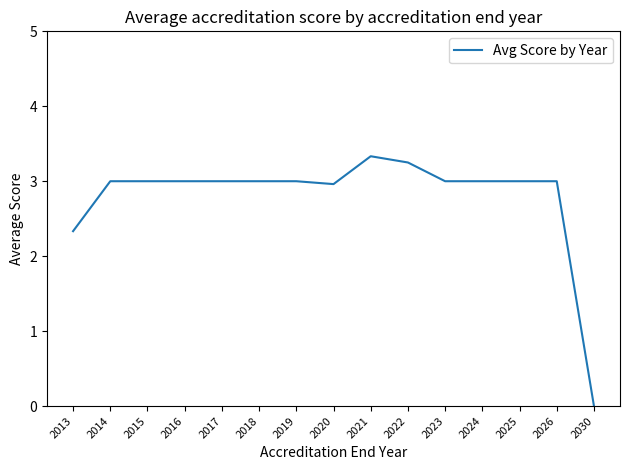

At which category does the chart reach its minimum across all series?

2030